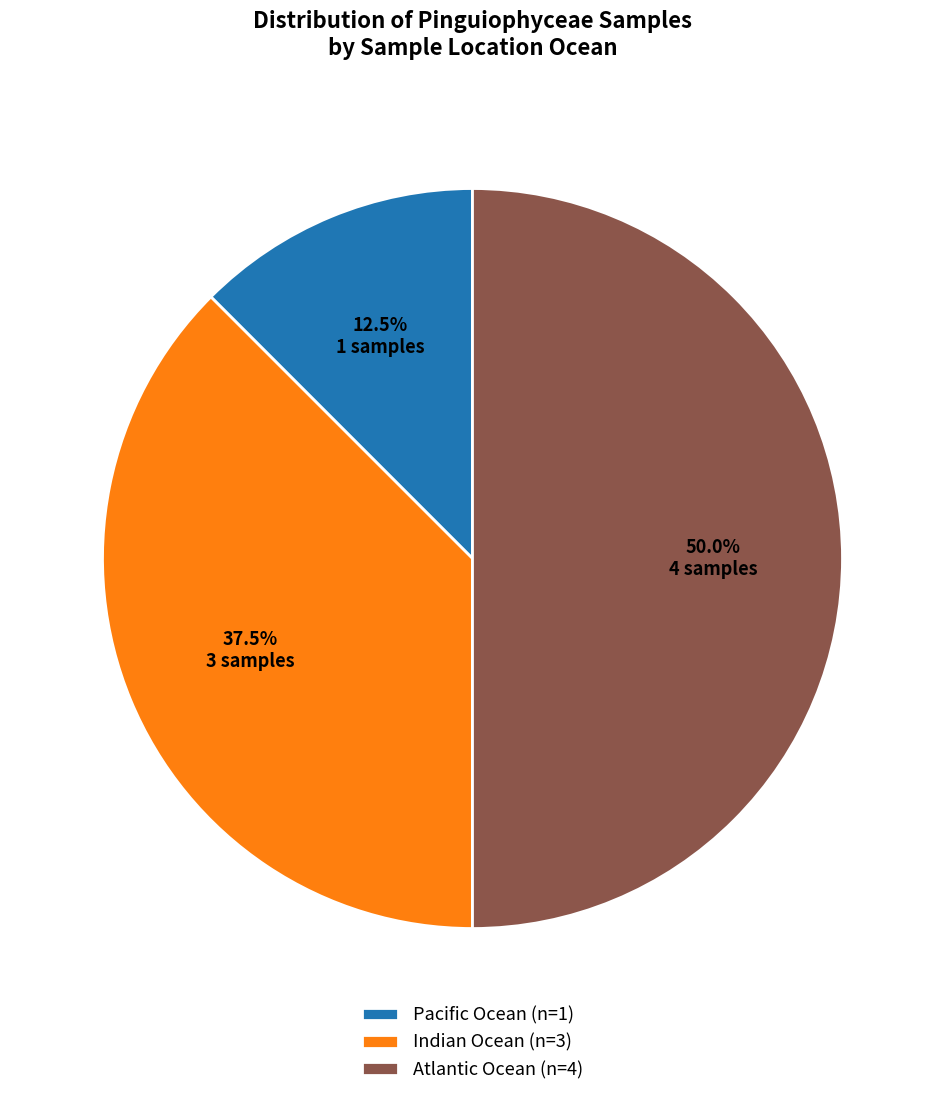

Rank the categories by value from lowest to highest.

Pacific Ocean (n=1), Indian Ocean (n=3), Atlantic Ocean (n=4)